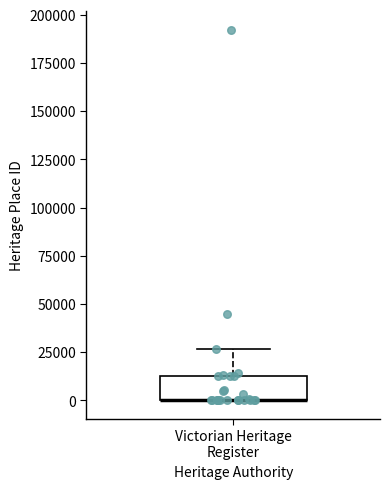

Transcribe this box plot: give where the median line is, the range the box spans, and where the two whiskers end, as read against the y-axis. The values are not printed on the chart, so give them approximately, as read against the axis.

median 0 (drawn on the box's lower edge), box 0 to 15000, whiskers 0 to 25000